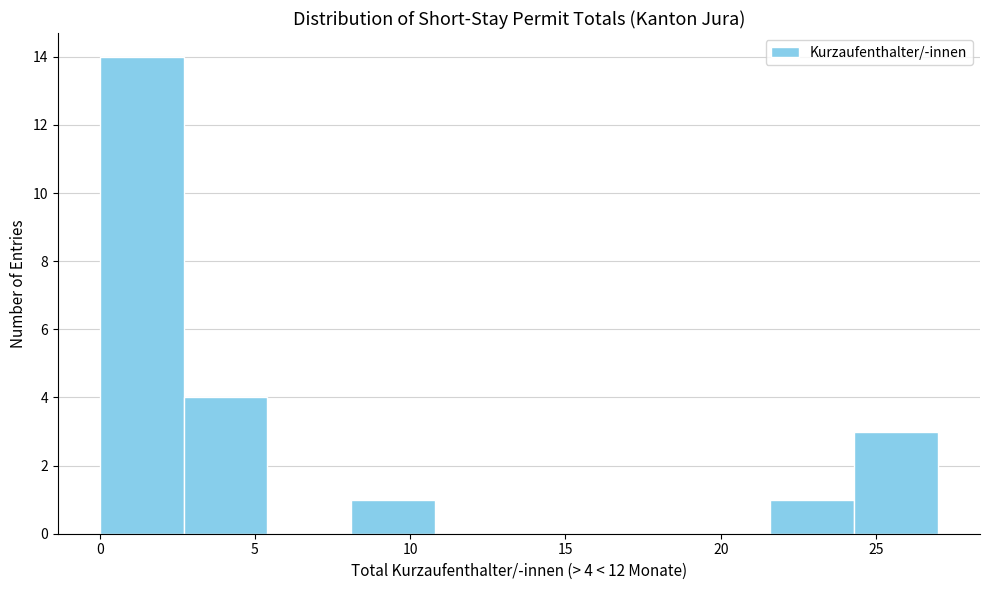

Which range on the x-axis has the tallest bar?

0.0 to 2.7